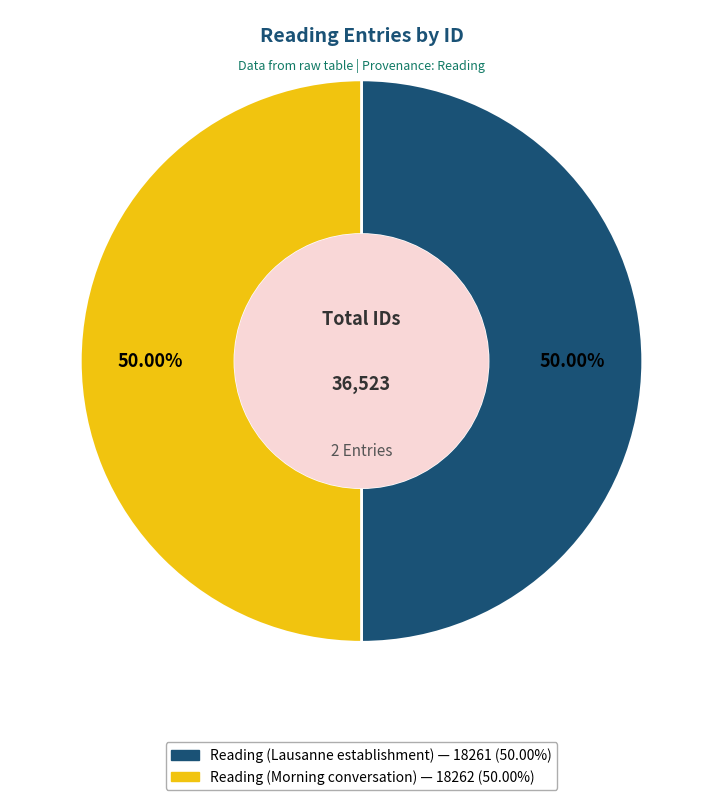

The Reading (Lausanne establishment) slice represents 50% of the pie. True or false?

True